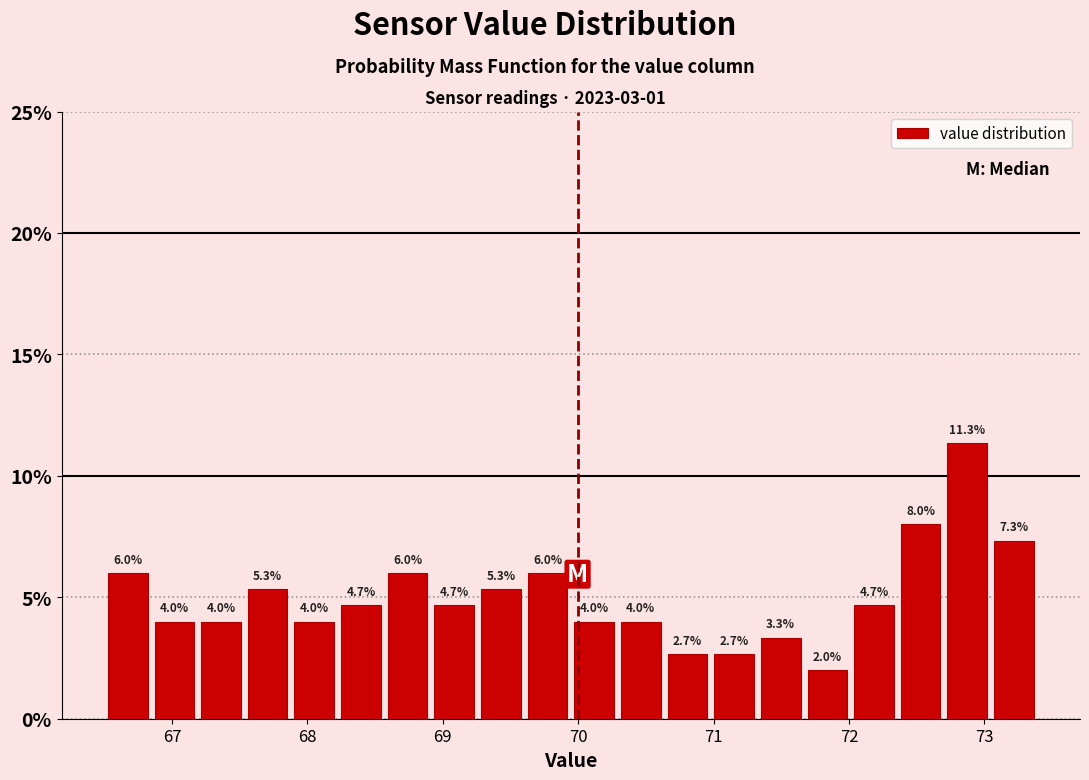

Read against the x-axis, roughly where is the centre of the tallest bar?

72.9